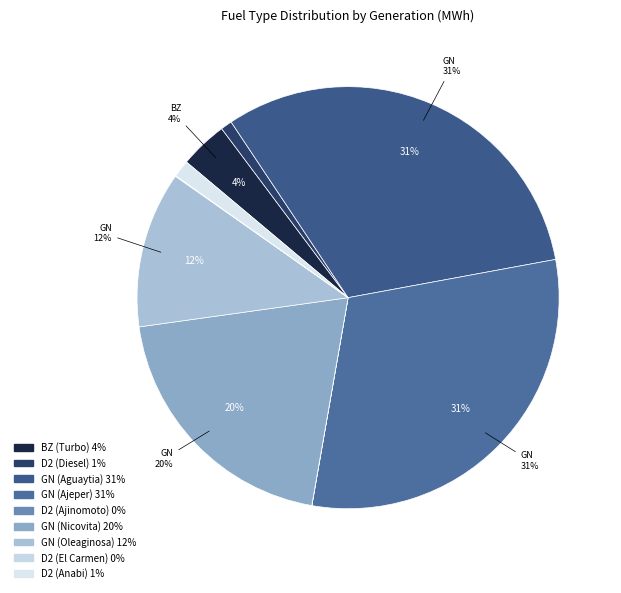

Combined, what portion of the pie is D2 (Ajinomoto) and BZ (Turbo)?

3.7%